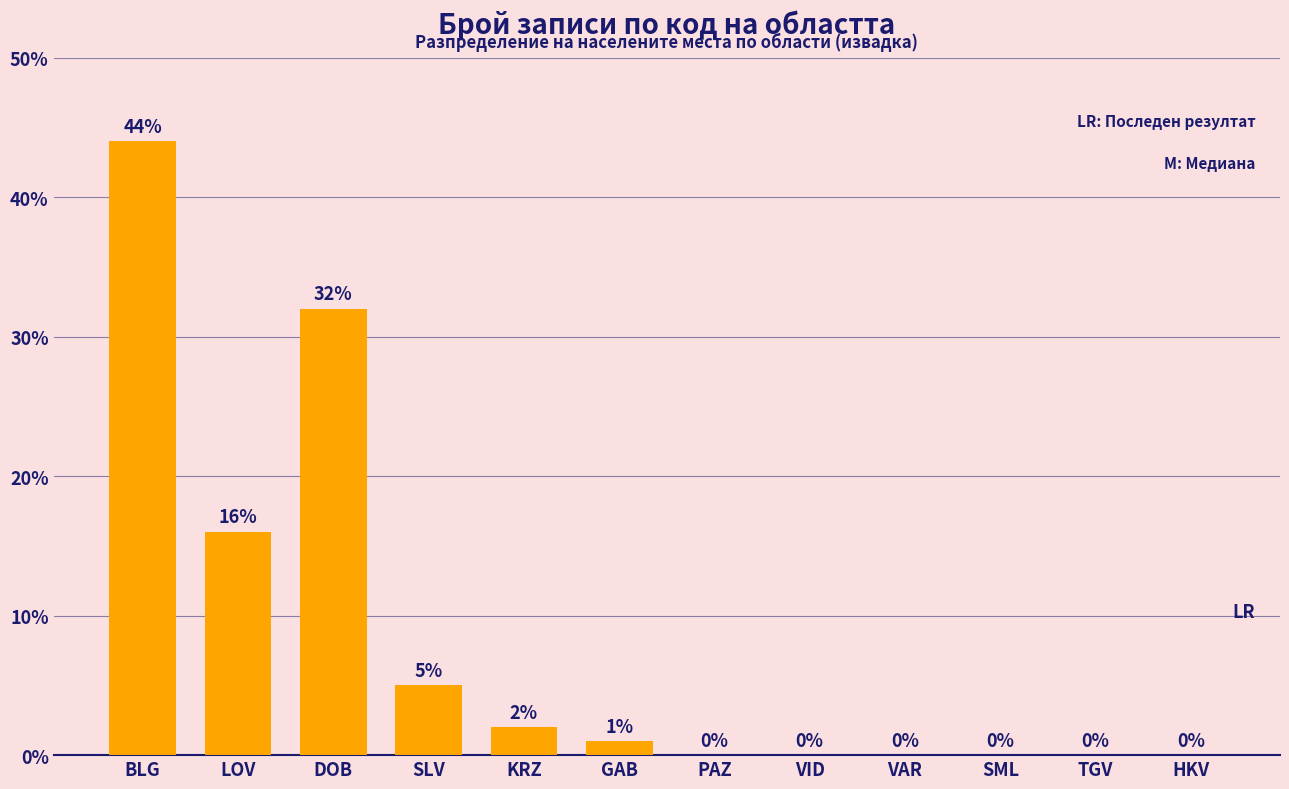

The chart shows a value of 29 at VID. True or false?

False